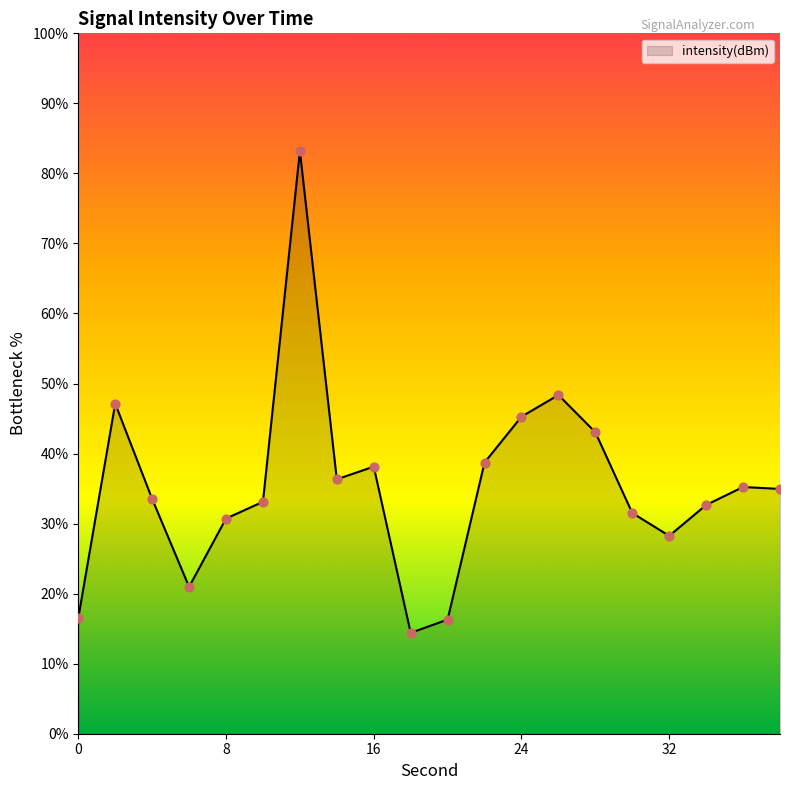

What is the maximum value shown in the chart?

83.2